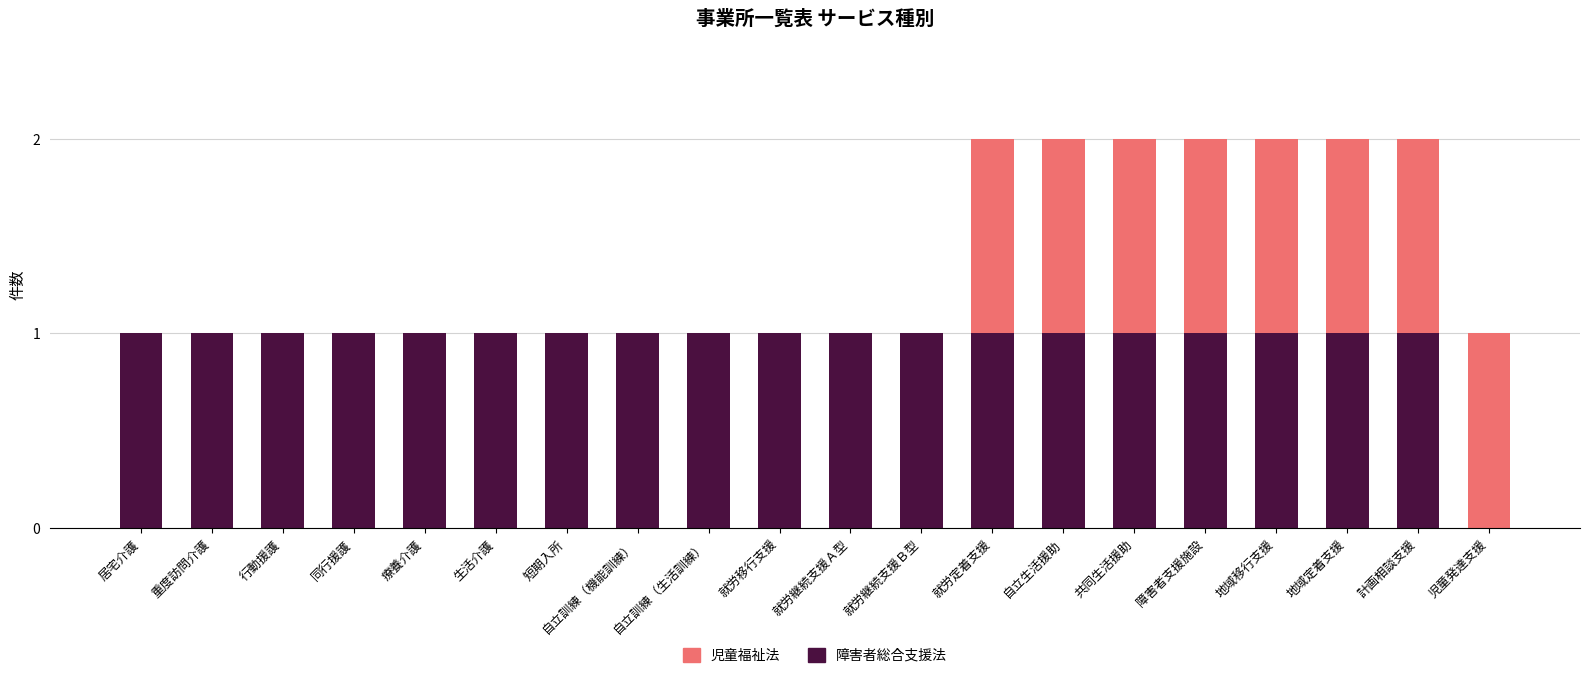

The 障害者総合支援法 series shows 1 at 自立訓練（生活訓練）. True or false?

True